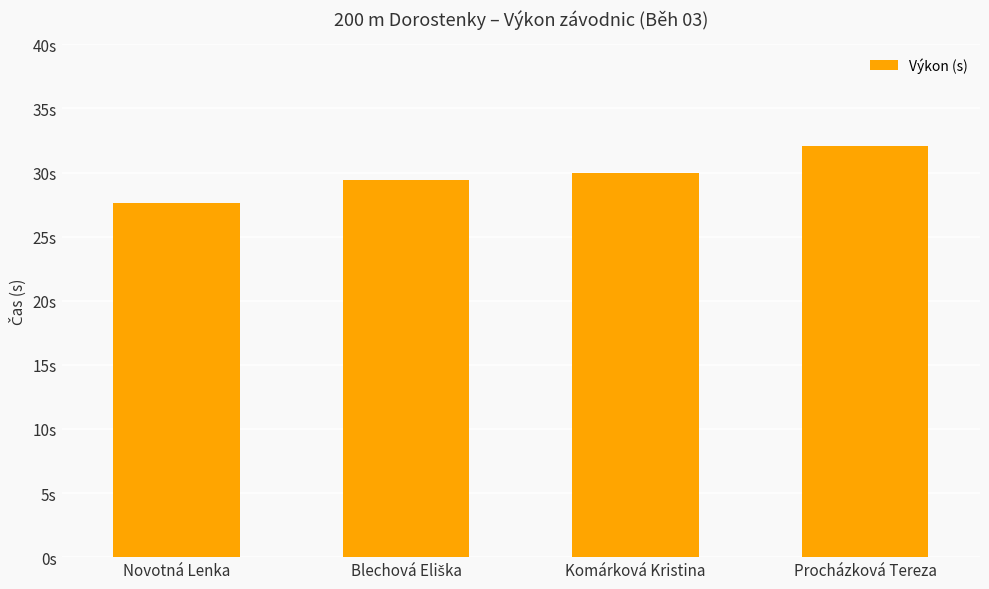

Does the chart contain any negative values?

No